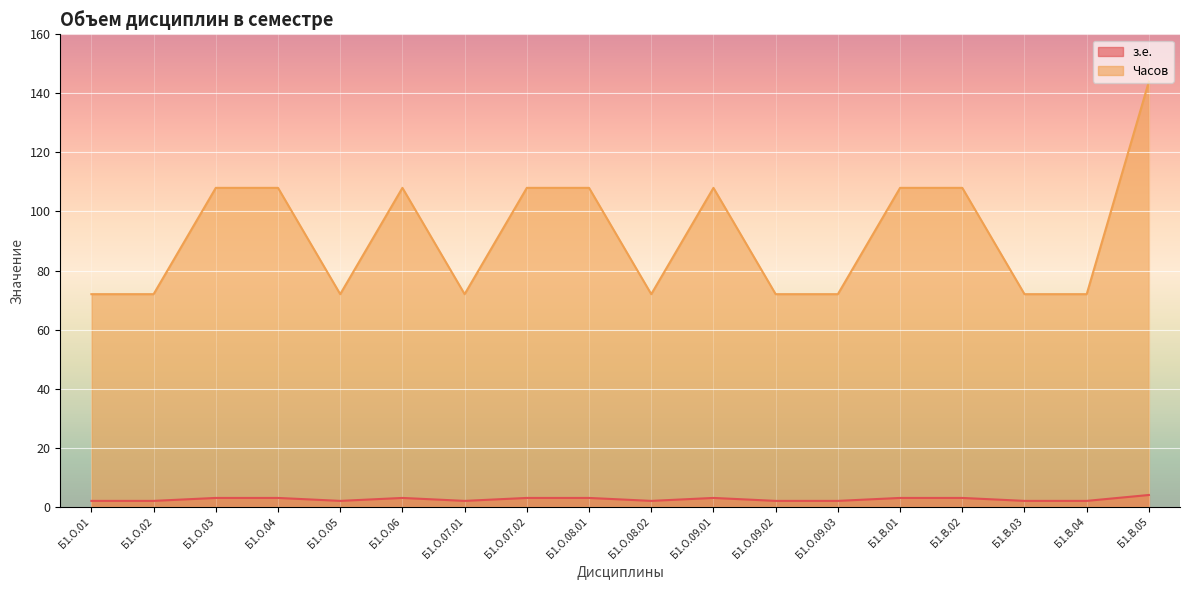

What is the difference between the maximum and minimum values in the з.е. series?

2